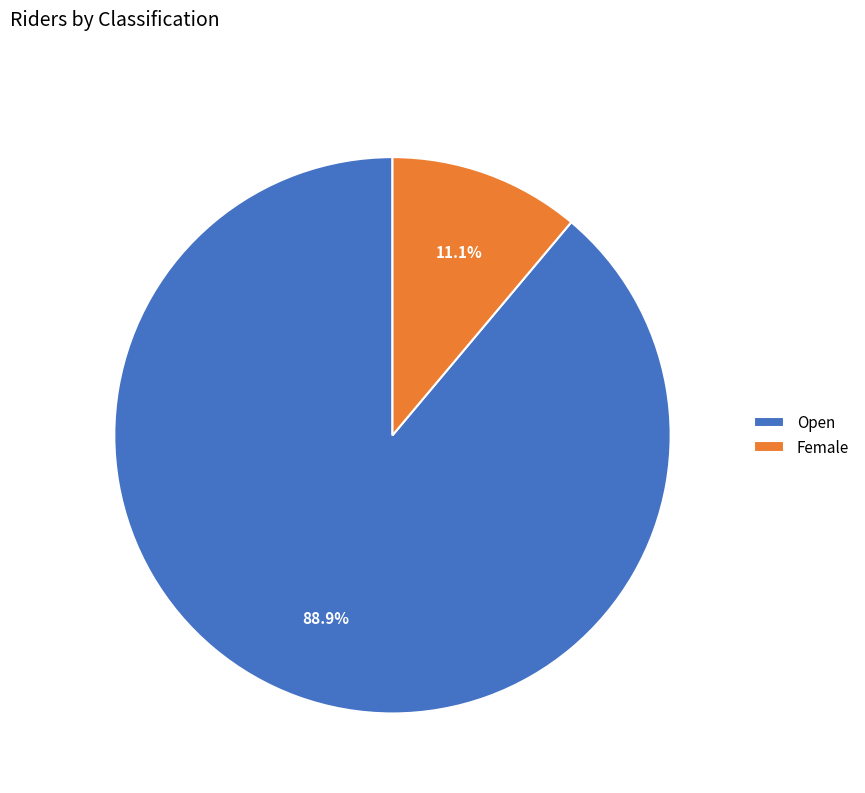

Which category has the biggest portion of the pie?

Open